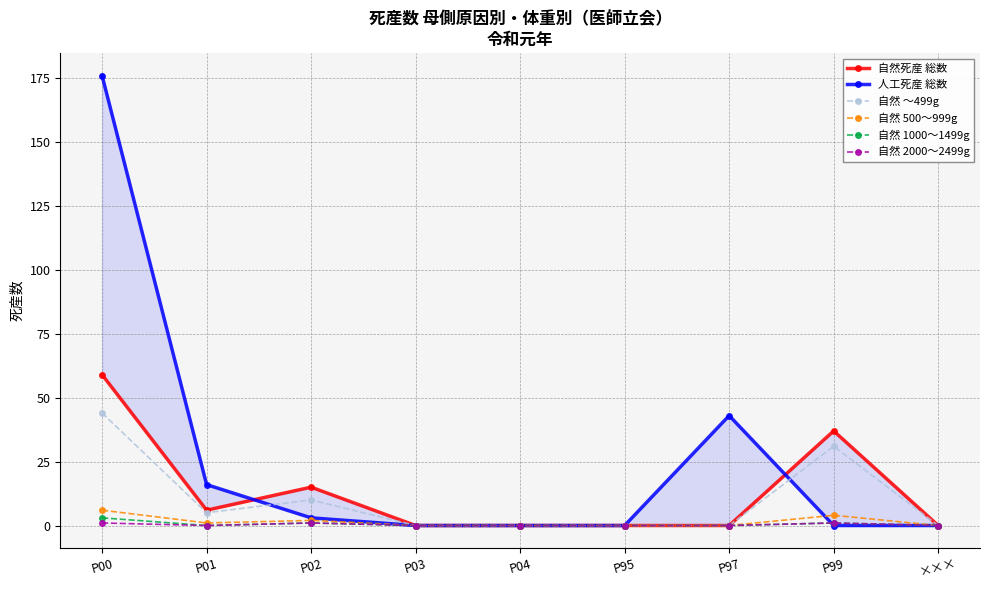

Does the chart display data point markers on the line(s)?

Yes